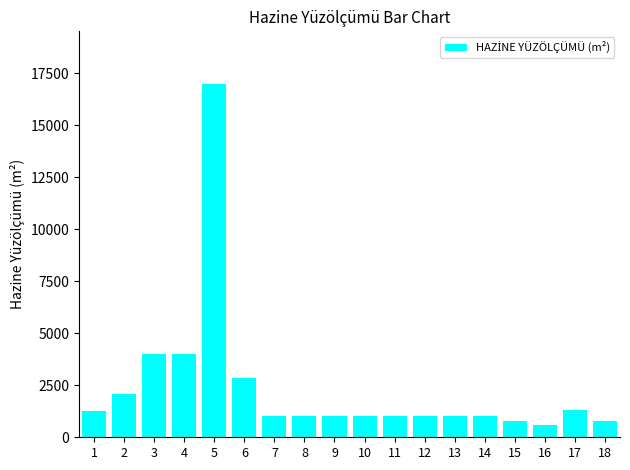

What is the average value?

2372.9